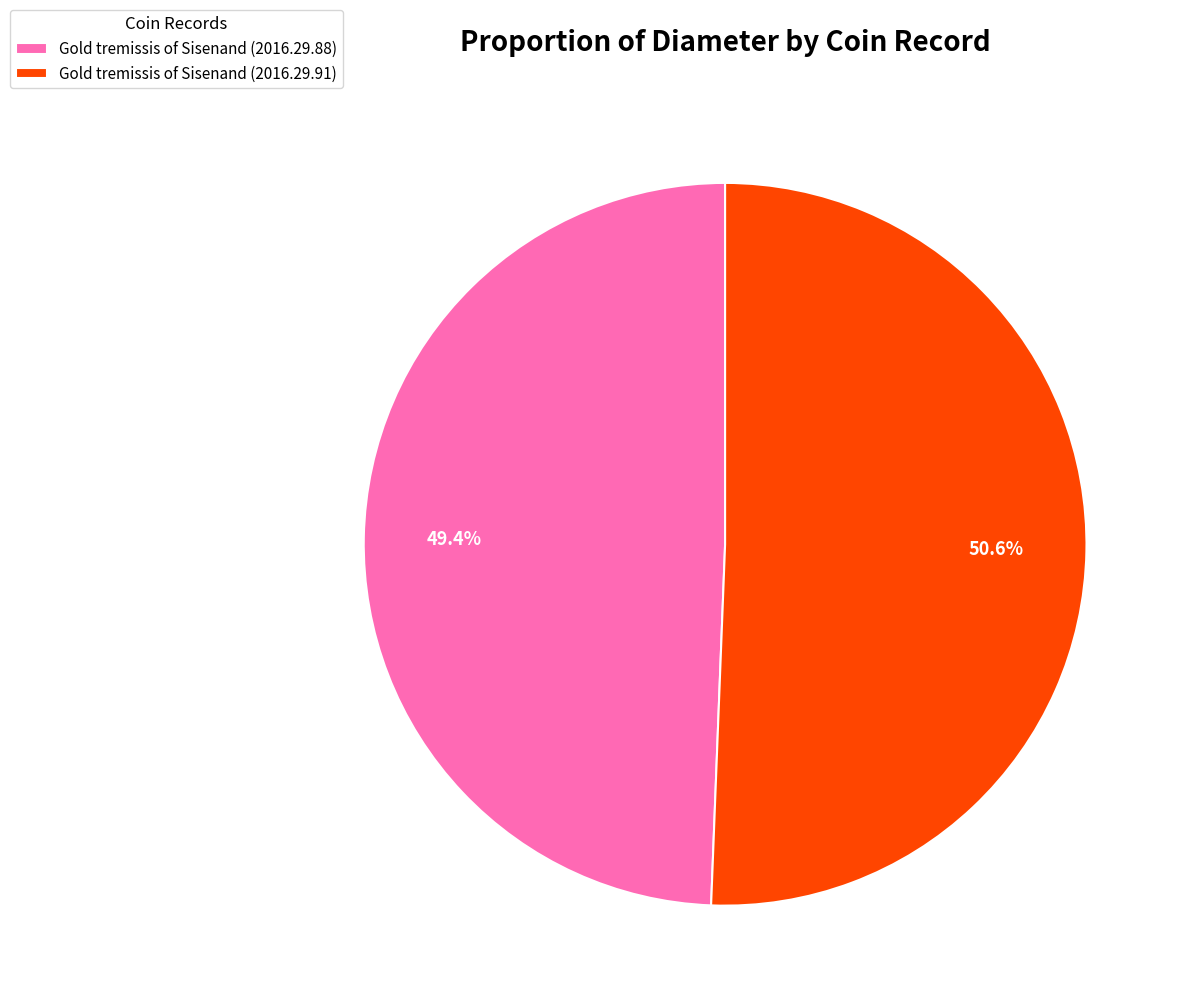

The Gold tremissis of Sisenand (2016.29.88) slice represents 42% of the pie. True or false?

False